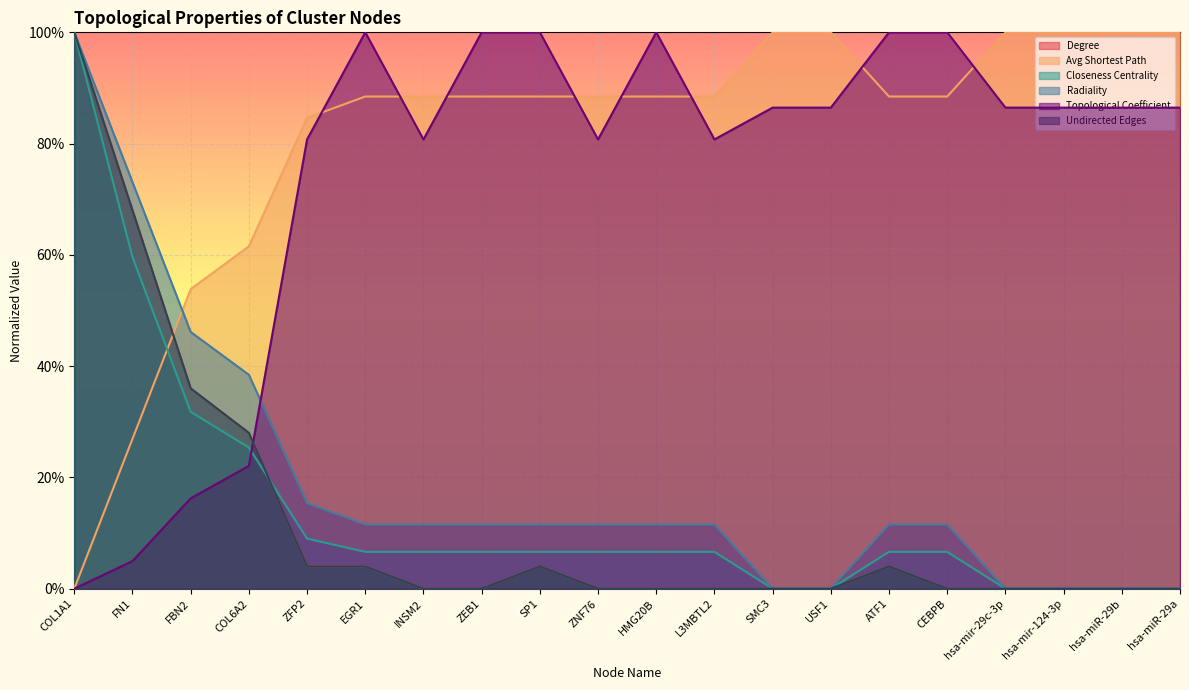

What is the difference between the second highest and minimum values in the Undirected Edges series?

0.7